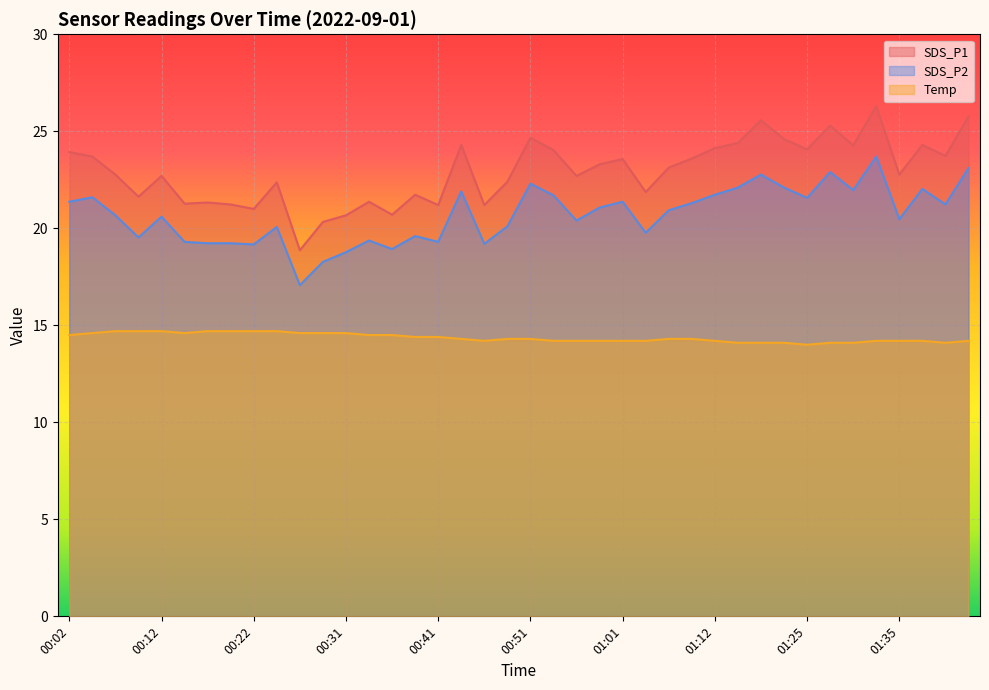

The Temp series shows 7.4 at 00:54. True or false?

False